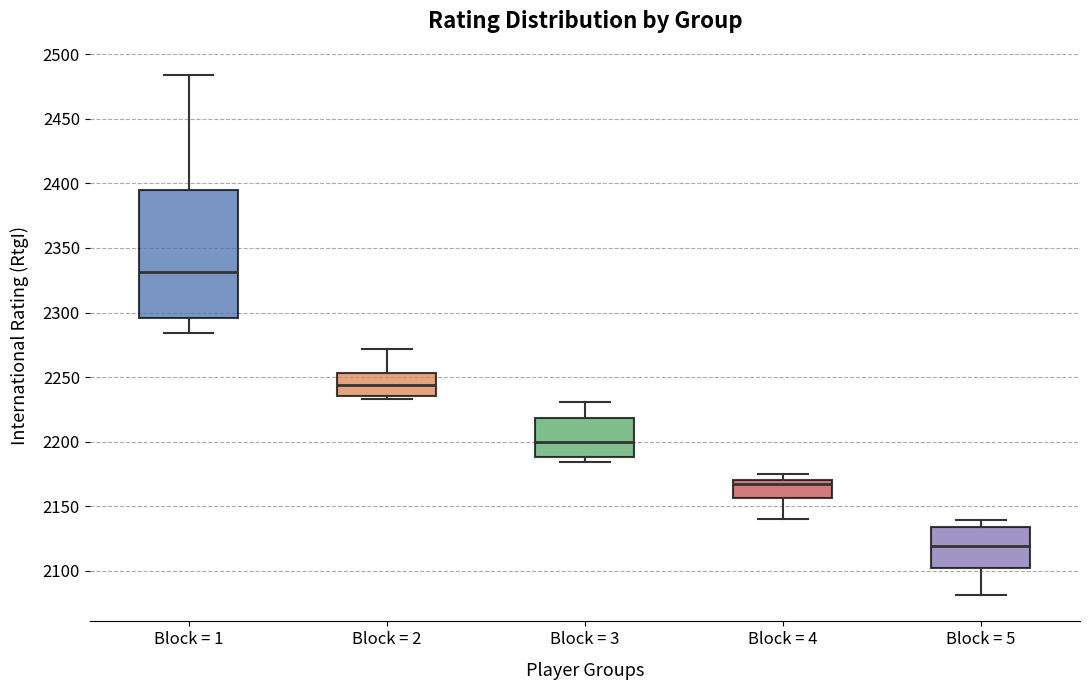

Which box's median line is the highest?

Block = 1